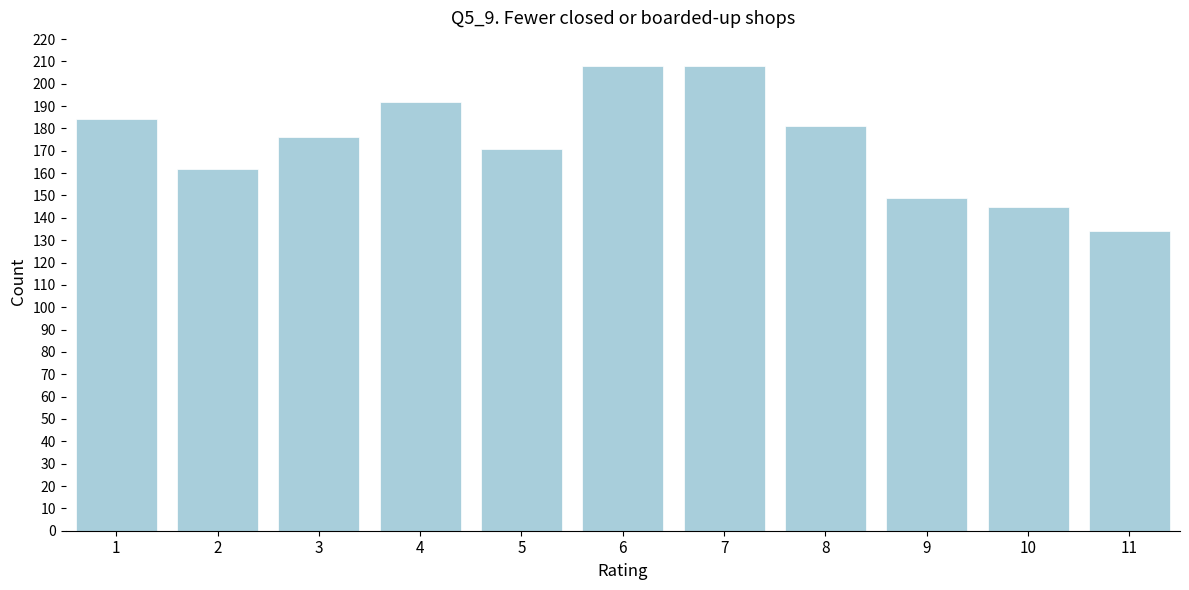

Reading left to right, extract all data points from this chart.

1=184	2=162	3=176	4=192	5=171	6=208	7=208	8=181	9=149	10=145	11=134